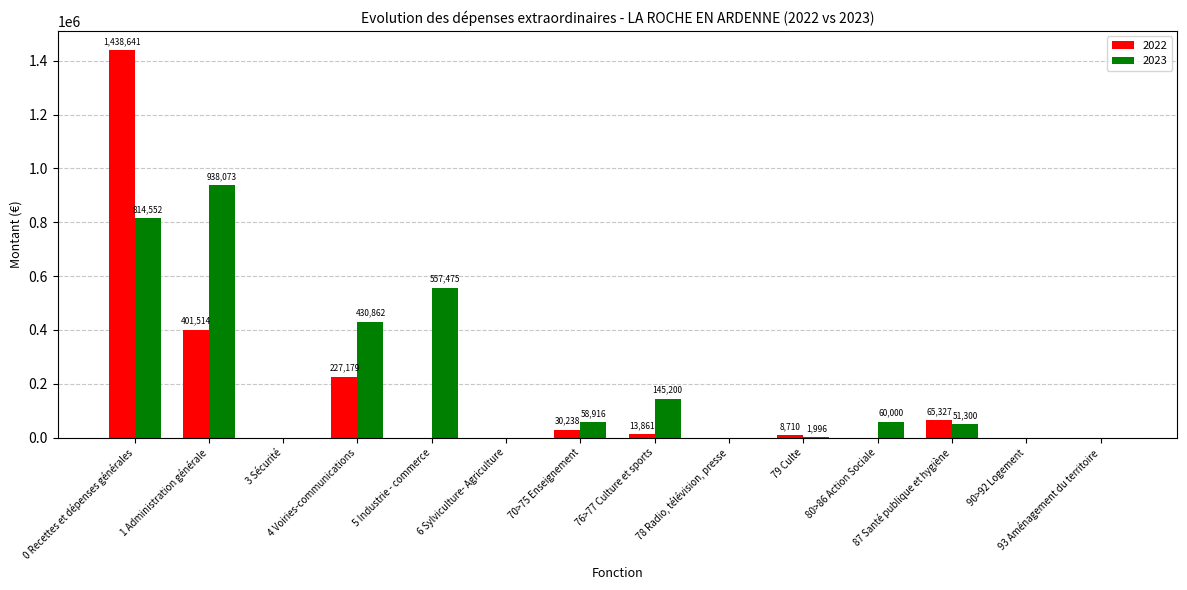

True or false: 2023 has a value of 938074.0 at 1 Administration générale.

True